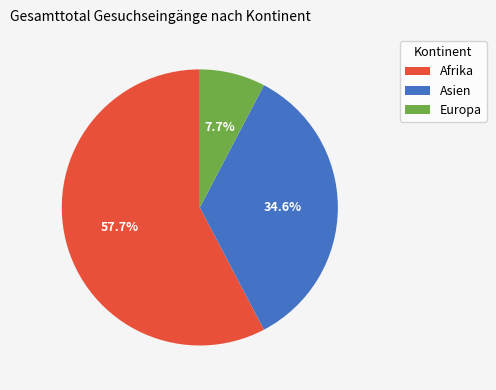

Rank the categories by value from lowest to highest.

Europa, Asien, Afrika